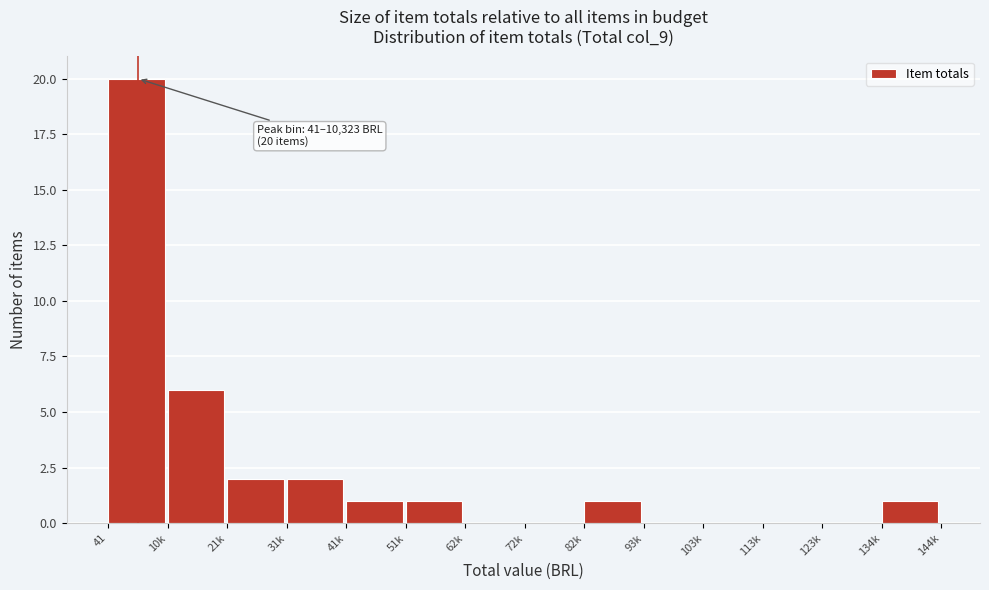

Reading left to right, transcribe all the data shown in this chart.

41=20	10k=6	21k=2	31k=2	41k=1	51k=1	62k=0	72k=0	82k=1	93k=0	103k=0	113k=0	123k=0	134k=1